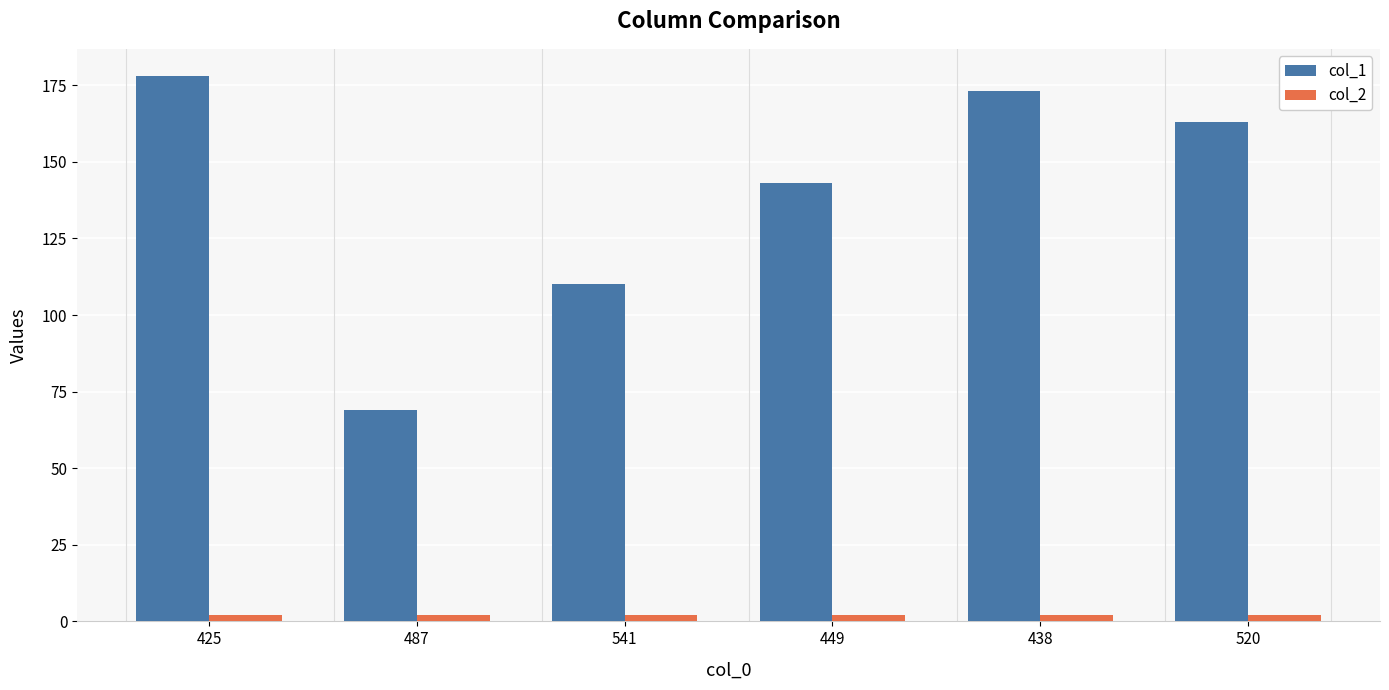

Which category has the highest value across all series?

425